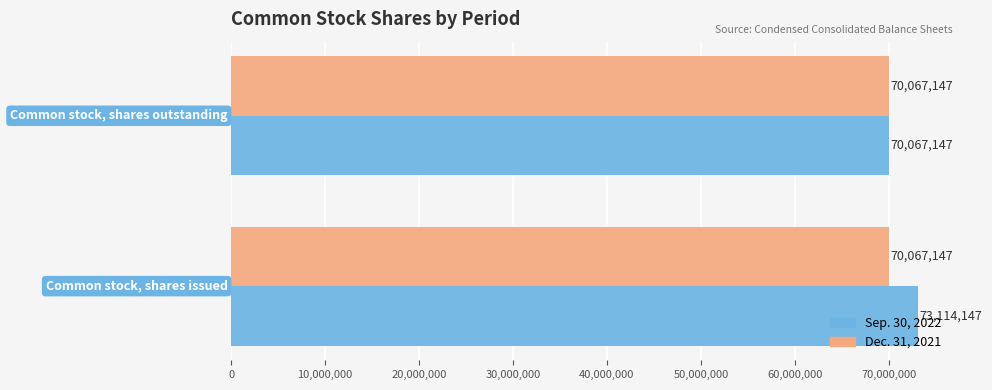

Which series has the largest range (max minus min)?

Sep. 30, 2022